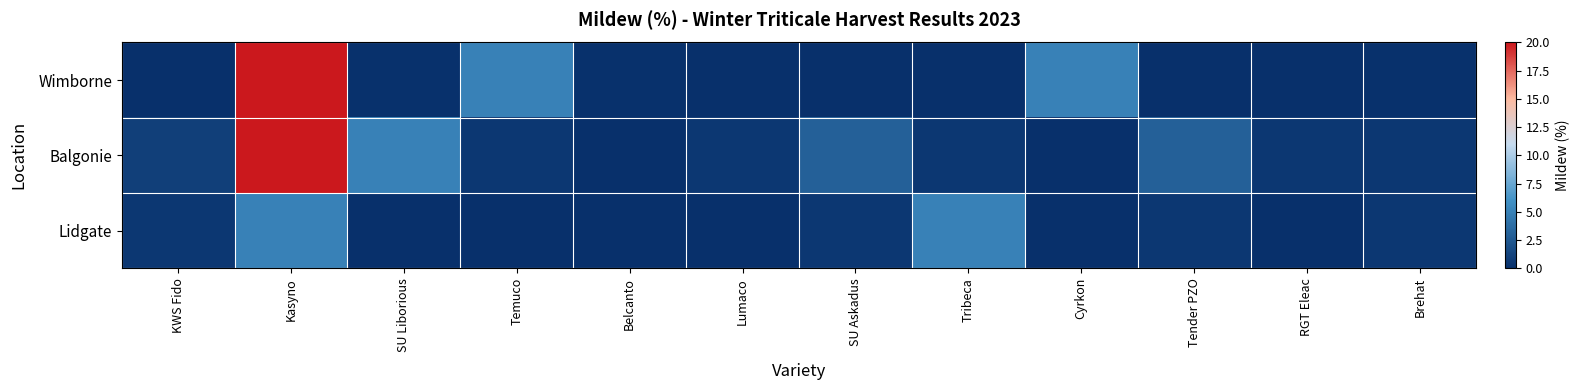

What is the spread (max minus min) of values at KWS Fido?

1.0